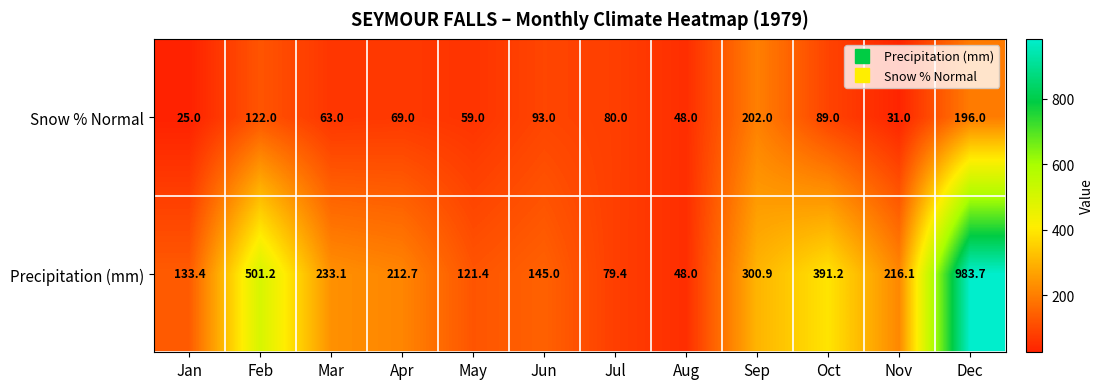

What is the greatest value displayed?

983.7